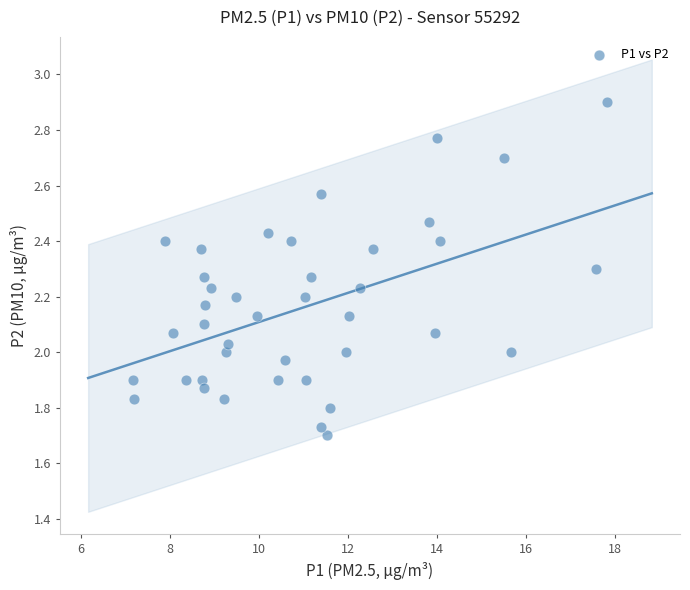

What is the range of X values (max minus min)?

10.7